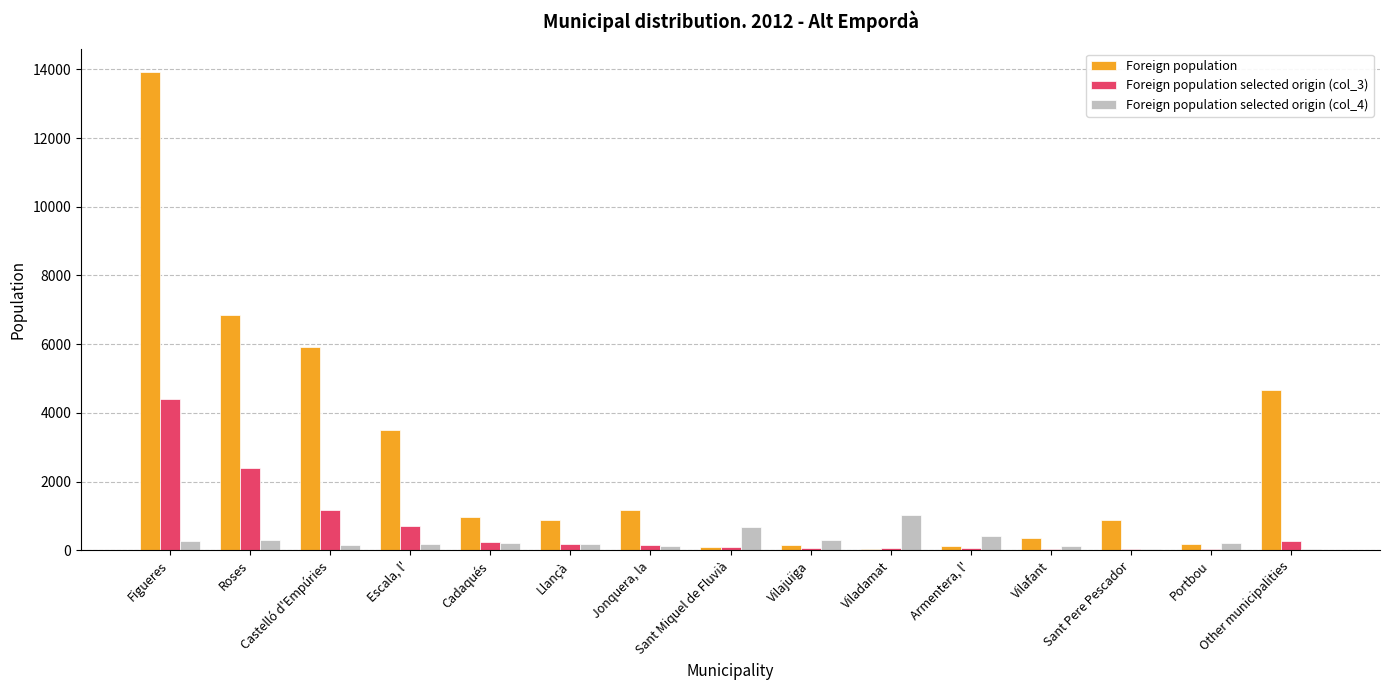

At which label is Foreign population closest to 6979?

Roses